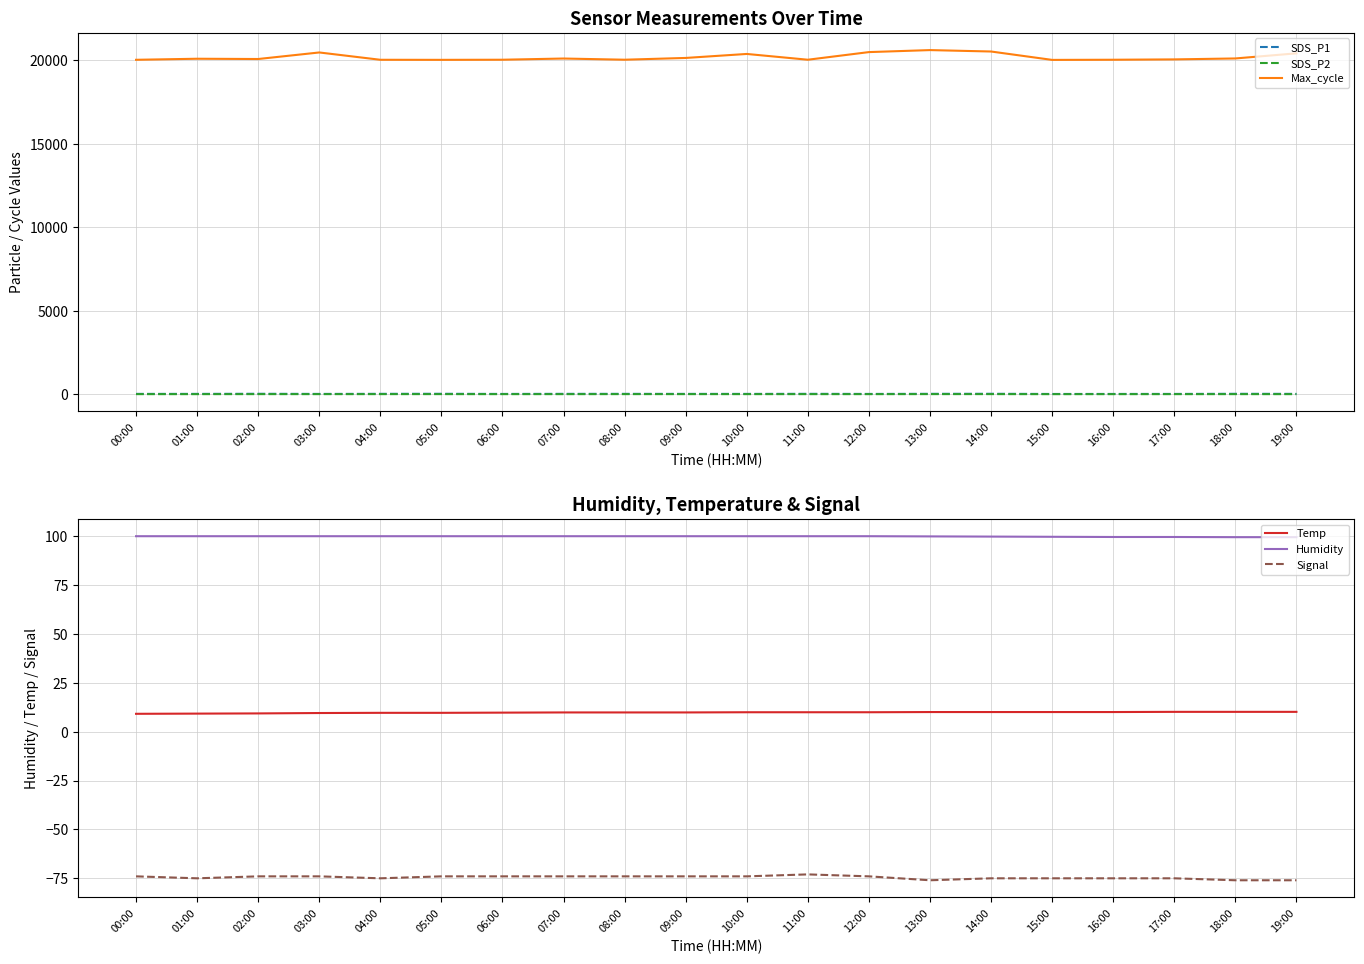

Rank the series by their maximum value, from highest to lowest.

Max_cycle, Humidity, SDS_P1, SDS_P2, Temp, Signal